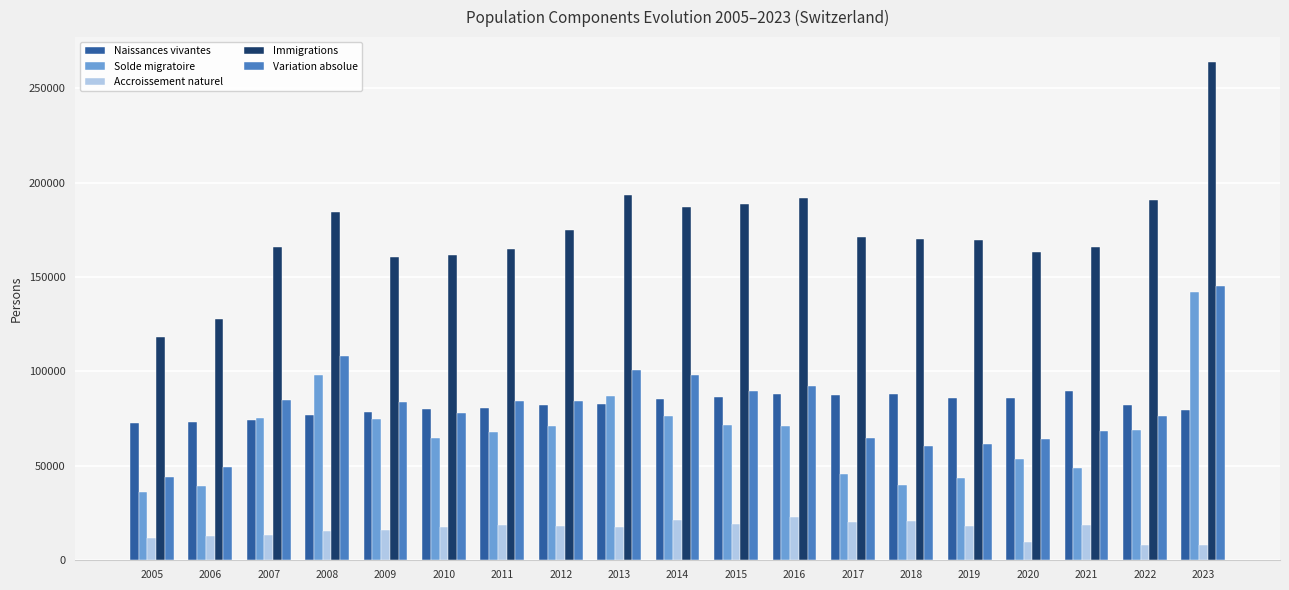

What is the value of the Solde migratoire bar at the 1st from the left?

36180